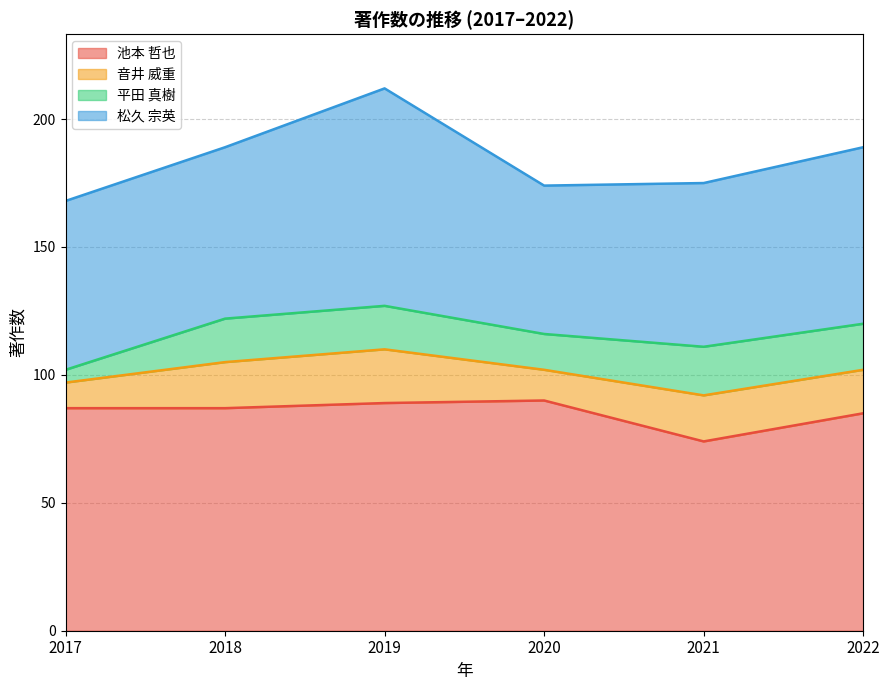

At which category does 音井 威重 reach its first local valley?

2020